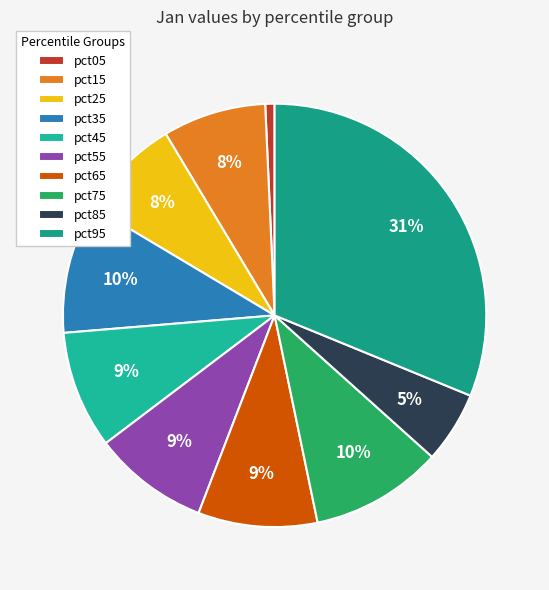

Is there any slice that represents more than half of the pie?

No